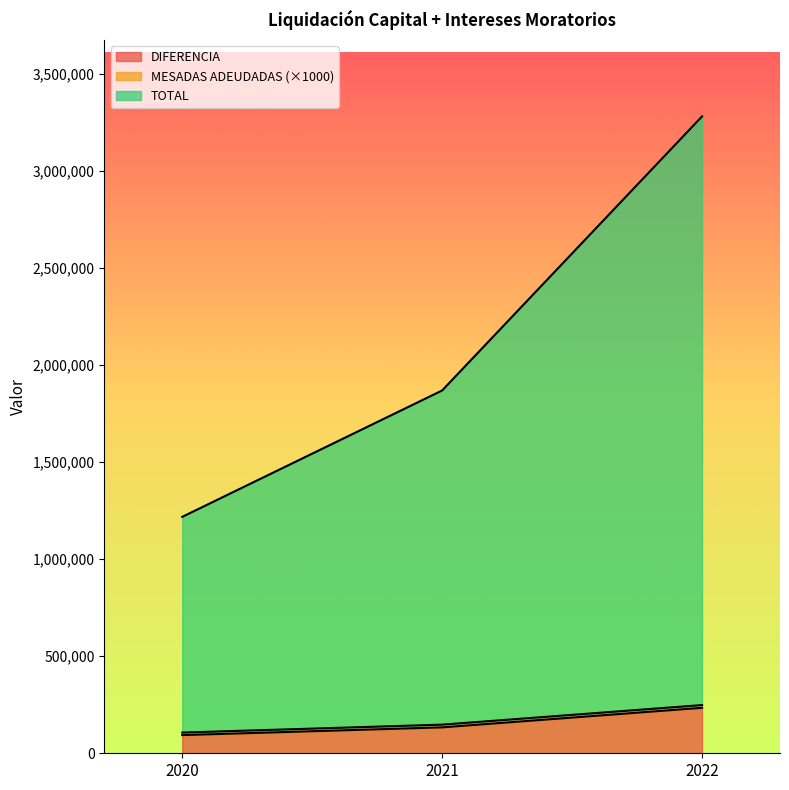

The value of DIFERENCIA at 2021 is 133495. True or false?

True